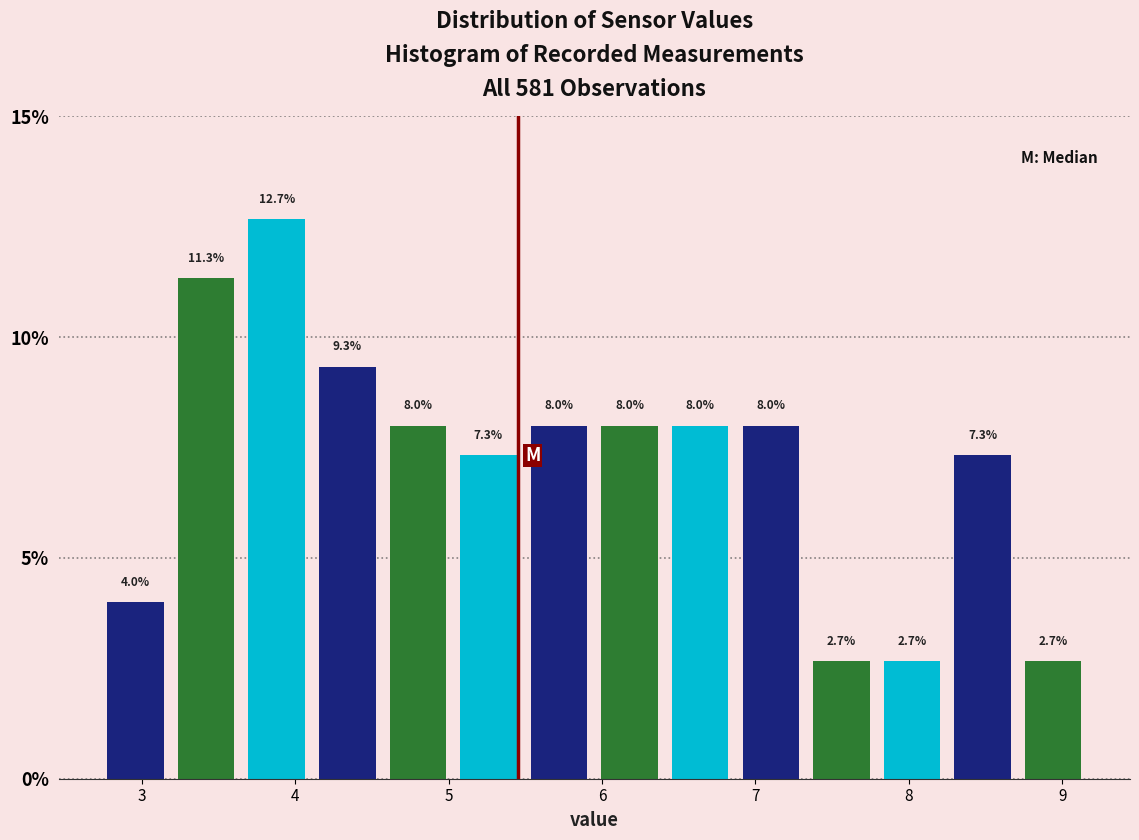

Reading left to right, list every bar in this chart as the range it spans on the x-axis followed by its height. The bar edges are not printed on the chart, so give them approximately, as read against the axis.

2.73 to 3.19: 4.0
3.19 to 3.65: 11.3
3.65 to 4.11: 12.7
4.11 to 4.57: 9.3
4.57 to 5.03: 8.0
5.03 to 5.49: 7.3
5.49 to 5.95: 8.0
5.95 to 6.41: 8.0
6.41 to 6.87: 8.0
6.87 to 7.33: 8.0
7.33 to 7.79: 2.7
7.79 to 8.25: 2.7
8.25 to 8.71: 7.3
8.71 to 9.17: 2.7